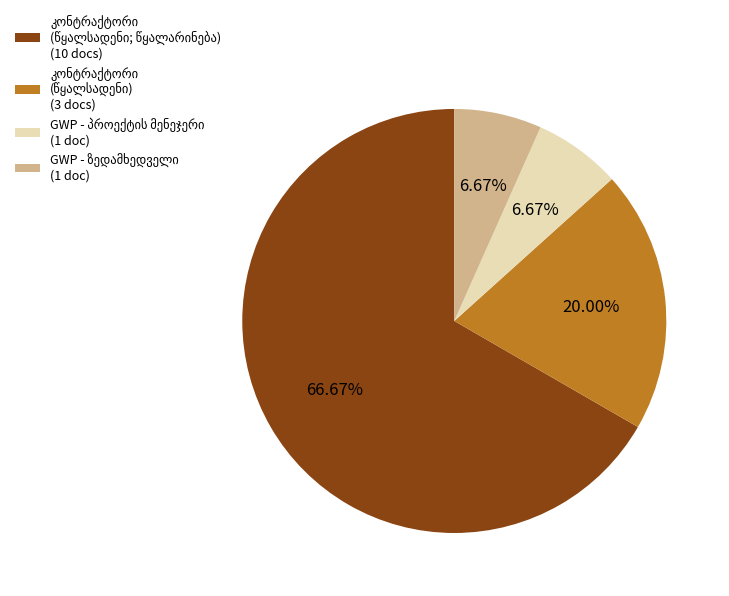

Does any single category account for the majority?

Yes